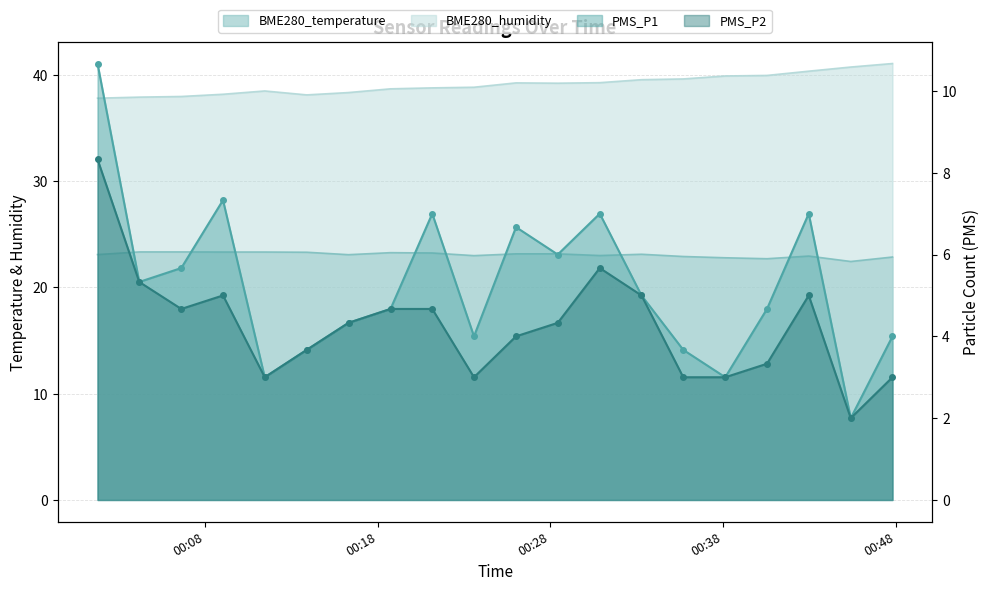

Reading left to right, extract all data points from this chart.

BME280_temperature: 2022/06/29 00:01:47=23.1	2022/06/29 00:04:12=23.3	2022/06/29 00:06:38=23.3	2022/06/29 00:09:03=23.3	2022/06/29 00:11:28=23.3	2022/06/29 00:13:54=23.3	2022/06/29 00:16:19=23.1	2022/06/29 00:18:45=23.3	2022/06/29 00:21:10=23.2	2022/06/29 00:23:35=23.0	2022/06/29 00:26:01=23.1	2022/06/29 00:28:26=23.1	2022/06/29 00:30:52=23.0	2022/06/29 00:33:17=23.1	2022/06/29 00:35:42=22.9	2022/06/29 00:38:08=22.8	2022/06/29 00:40:33=22.7	2022/06/29 00:42:58=22.9	2022/06/29 00:45:24=22.4	2022/06/29 00:47:49=22.9
BME280_humidity: 2022/06/29 00:01:47=37.8	2022/06/29 00:04:12=37.9	2022/06/29 00:06:38=38.0	2022/06/29 00:09:03=38.2	2022/06/29 00:11:28=38.5	2022/06/29 00:13:54=38.1	2022/06/29 00:16:19=38.3	2022/06/29 00:18:45=38.7	2022/06/29 00:21:10=38.8	2022/06/29 00:23:35=38.8	2022/06/29 00:26:01=39.2	2022/06/29 00:28:26=39.2	2022/06/29 00:30:52=39.2	2022/06/29 00:33:17=39.5	2022/06/29 00:35:42=39.6	2022/06/29 00:38:08=39.9	2022/06/29 00:40:33=39.9	2022/06/29 00:42:58=40.3	2022/06/29 00:45:24=40.7	2022/06/29 00:47:49=41.0
PMS_P1: 2022/06/29 00:01:47=10.7	2022/06/29 00:04:12=5.3	2022/06/29 00:06:38=5.7	2022/06/29 00:09:03=7.3	2022/06/29 00:11:28=3.0	2022/06/29 00:13:54=3.7	2022/06/29 00:16:19=4.3	2022/06/29 00:18:45=4.7	2022/06/29 00:21:10=7.0	2022/06/29 00:23:35=4.0	2022/06/29 00:26:01=6.7	2022/06/29 00:28:26=6.0	2022/06/29 00:30:52=7.0	2022/06/29 00:33:17=5.0	2022/06/29 00:35:42=3.7	2022/06/29 00:38:08=3.0	2022/06/29 00:40:33=4.7	2022/06/29 00:42:58=7.0	2022/06/29 00:45:24=2.0	2022/06/29 00:47:49=4.0
PMS_P2: 2022/06/29 00:01:47=8.3	2022/06/29 00:04:12=5.3	2022/06/29 00:06:38=4.7	2022/06/29 00:09:03=5.0	2022/06/29 00:11:28=3.0	2022/06/29 00:13:54=3.7	2022/06/29 00:16:19=4.3	2022/06/29 00:18:45=4.7	2022/06/29 00:21:10=4.7	2022/06/29 00:23:35=3.0	2022/06/29 00:26:01=4.0	2022/06/29 00:28:26=4.3	2022/06/29 00:30:52=5.7	2022/06/29 00:33:17=5.0	2022/06/29 00:35:42=3.0	2022/06/29 00:38:08=3.0	2022/06/29 00:40:33=3.3	2022/06/29 00:42:58=5.0	2022/06/29 00:45:24=2.0	2022/06/29 00:47:49=3.0